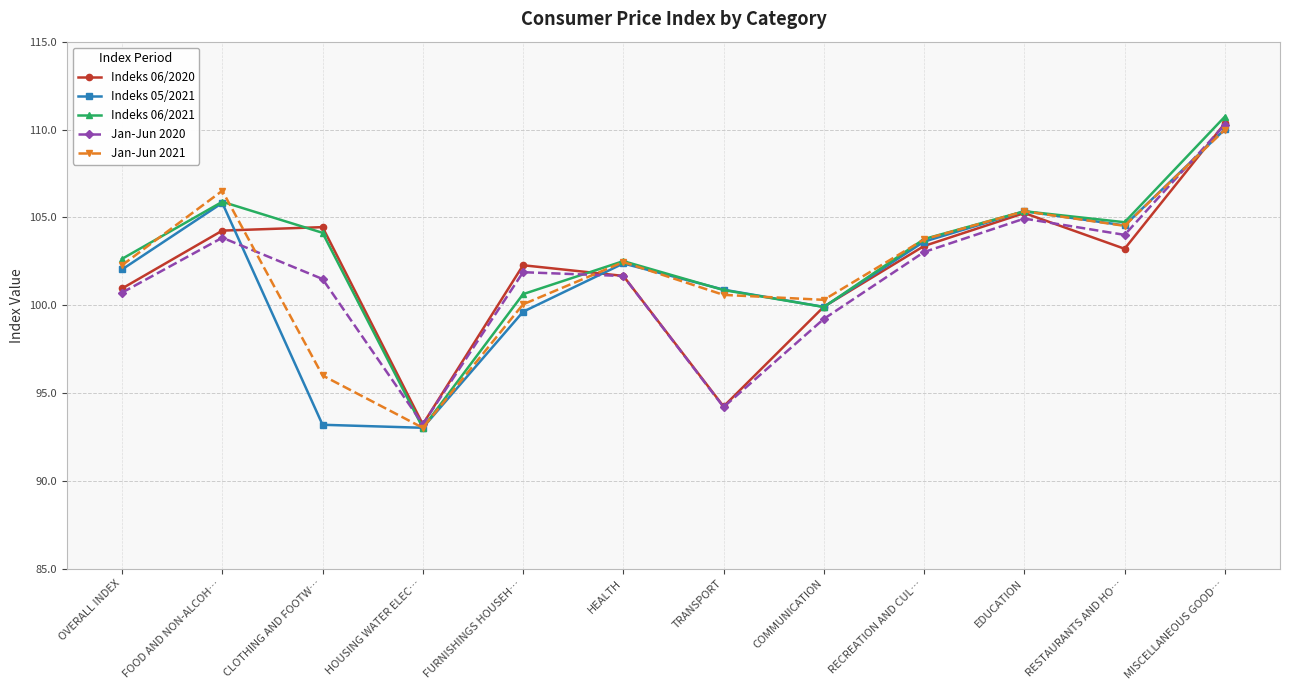

What is the label of the 9th point from the left?

RECREATION AND CUL…